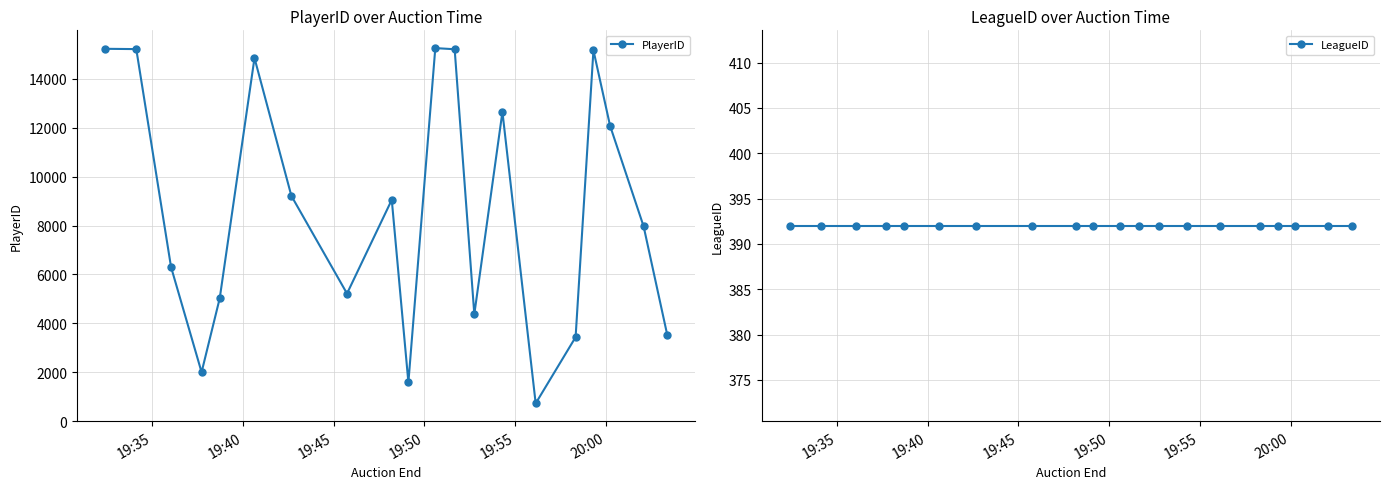

What is the value of the PlayerID point at the 6th from the left?

14855